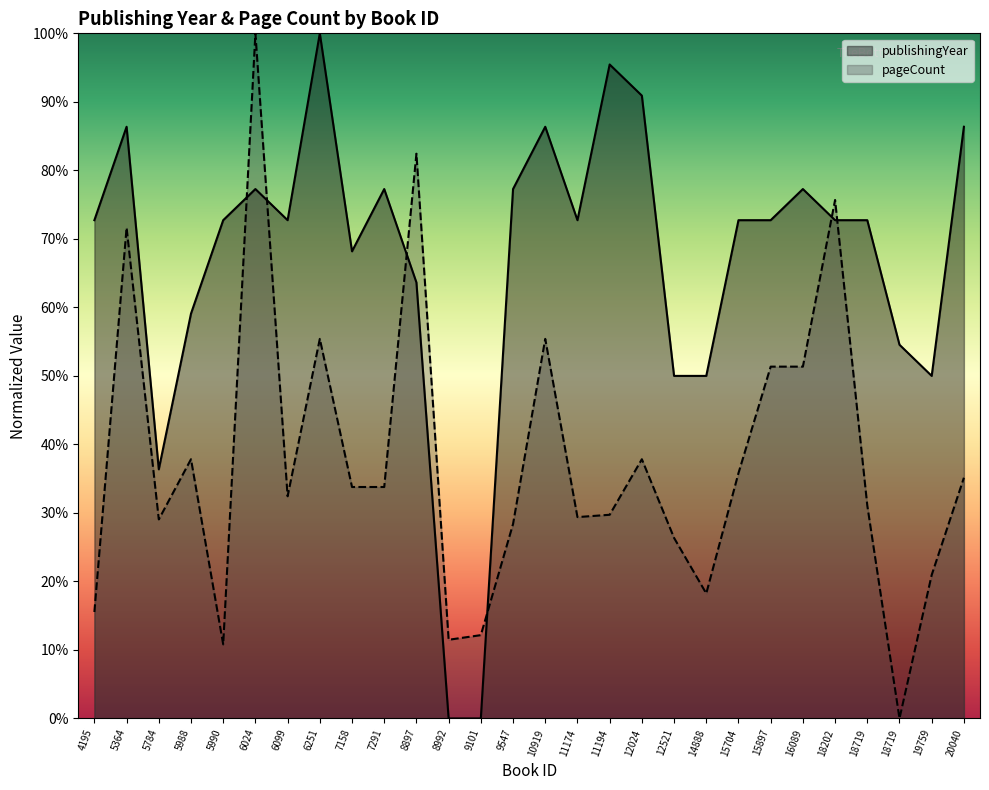

List the series in order of their overall mean, lowest first.

pageCount, publishingYear